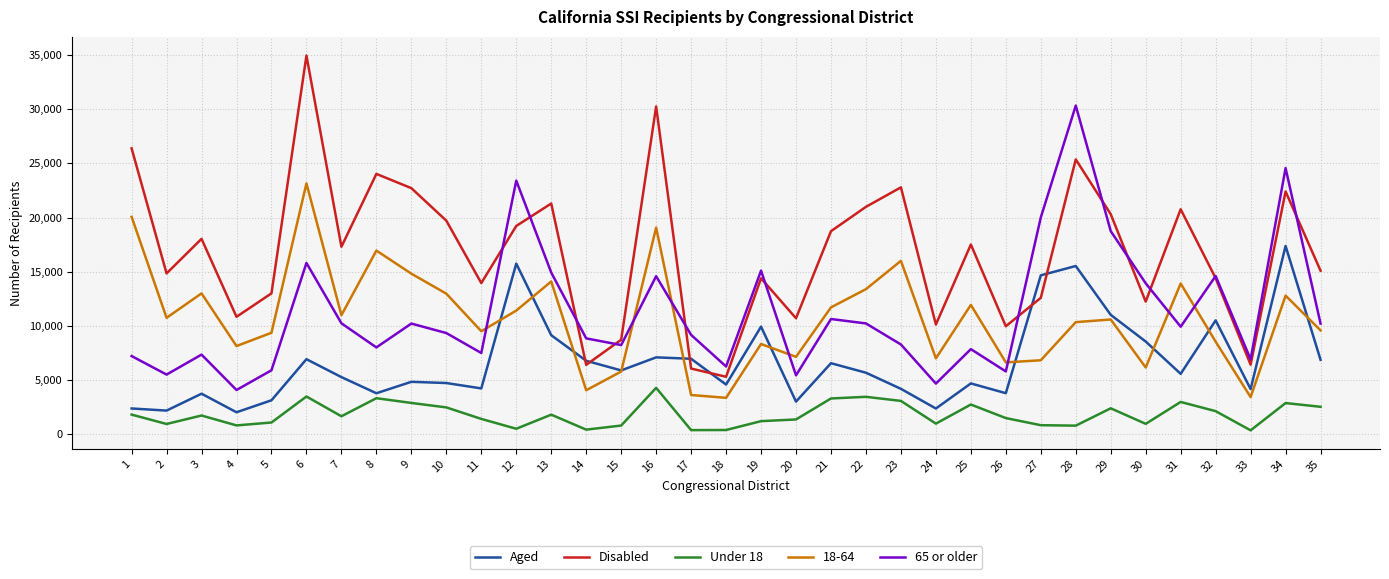

The 65 or older series shows 4452 at 17. True or false?

False